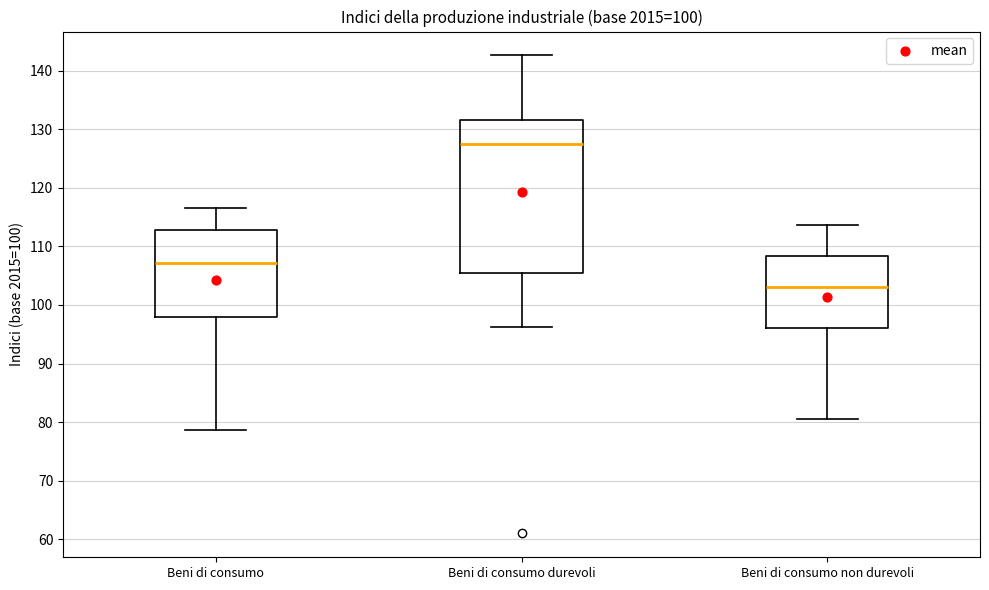

Which box's median line is the highest?

Beni di consumo durevoli